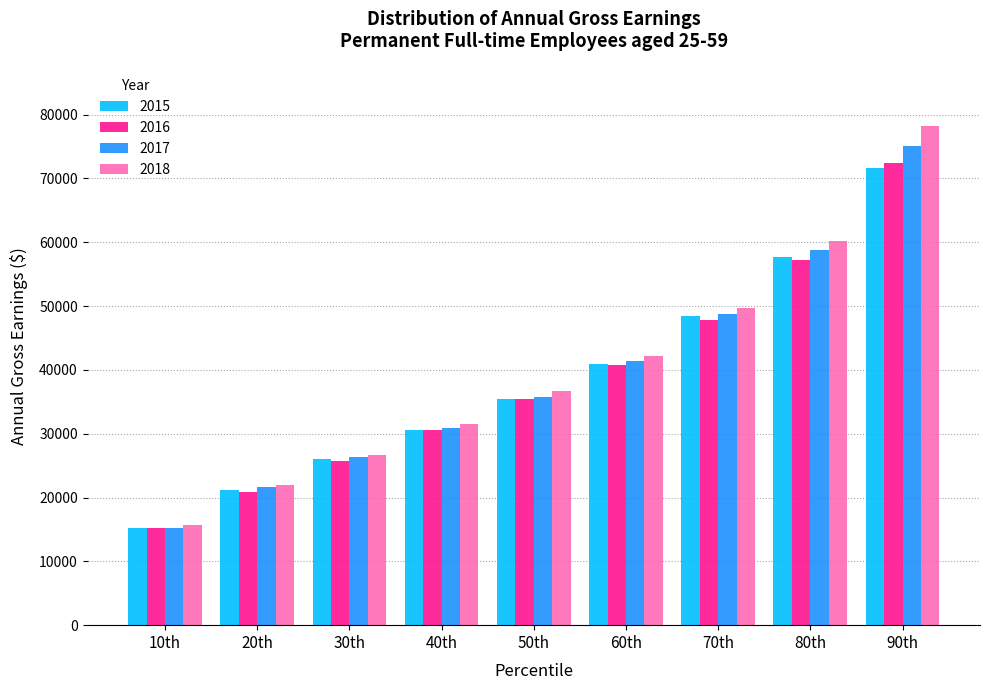

What is the label of the 8th bar from the left?

80th